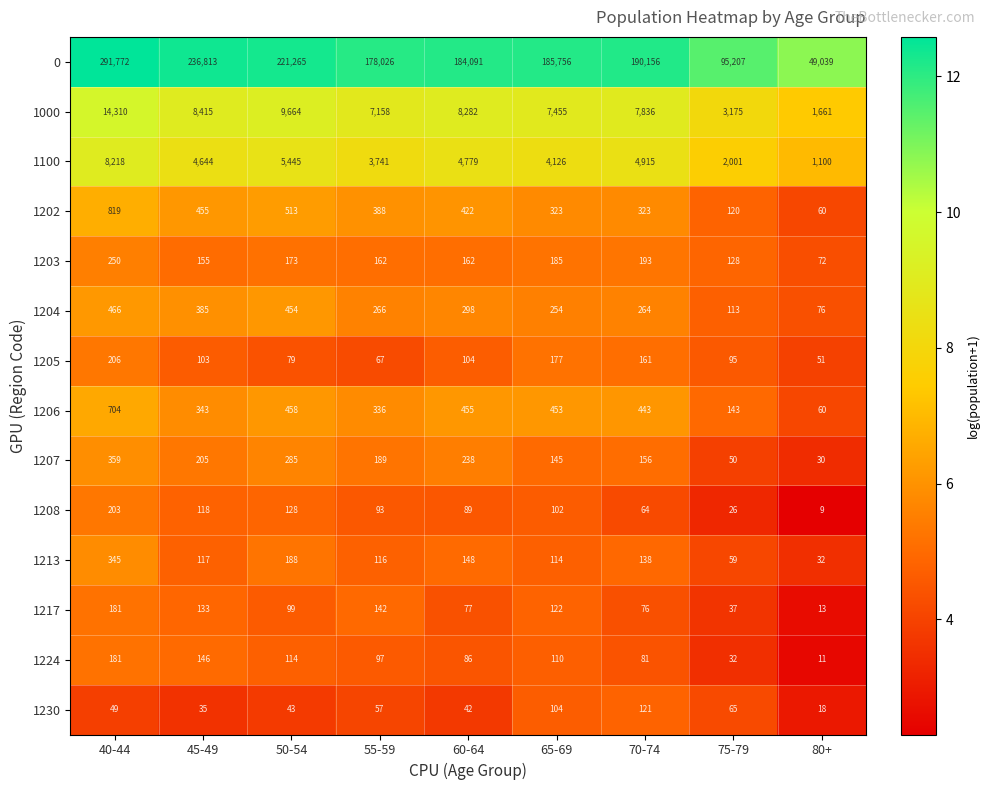

True or false: 1204 has a value of 153 at 65-69.

False